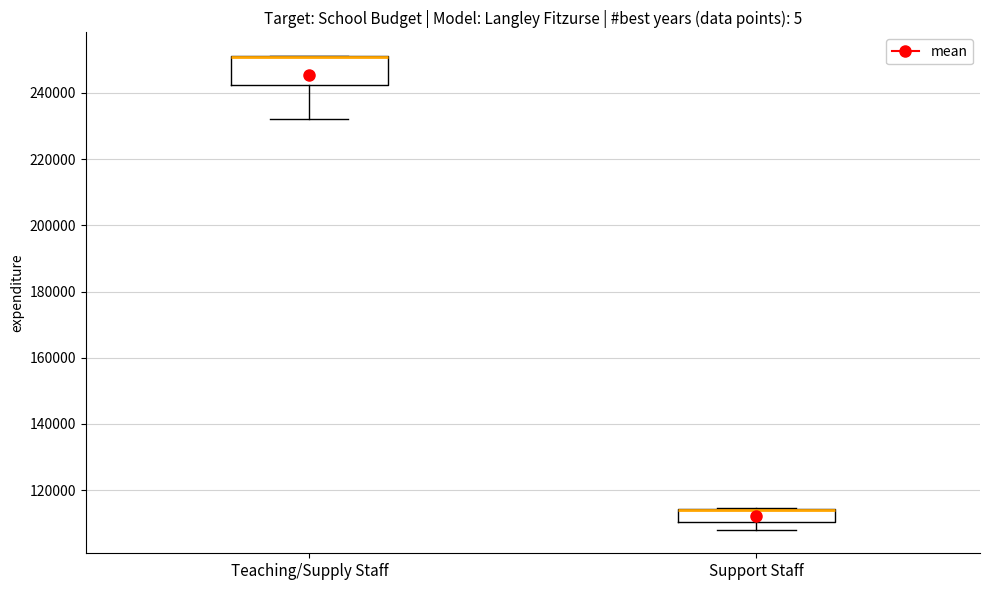

Comparing the boxes themselves (not the whiskers), which one is the tallest?

Teaching/Supply Staff